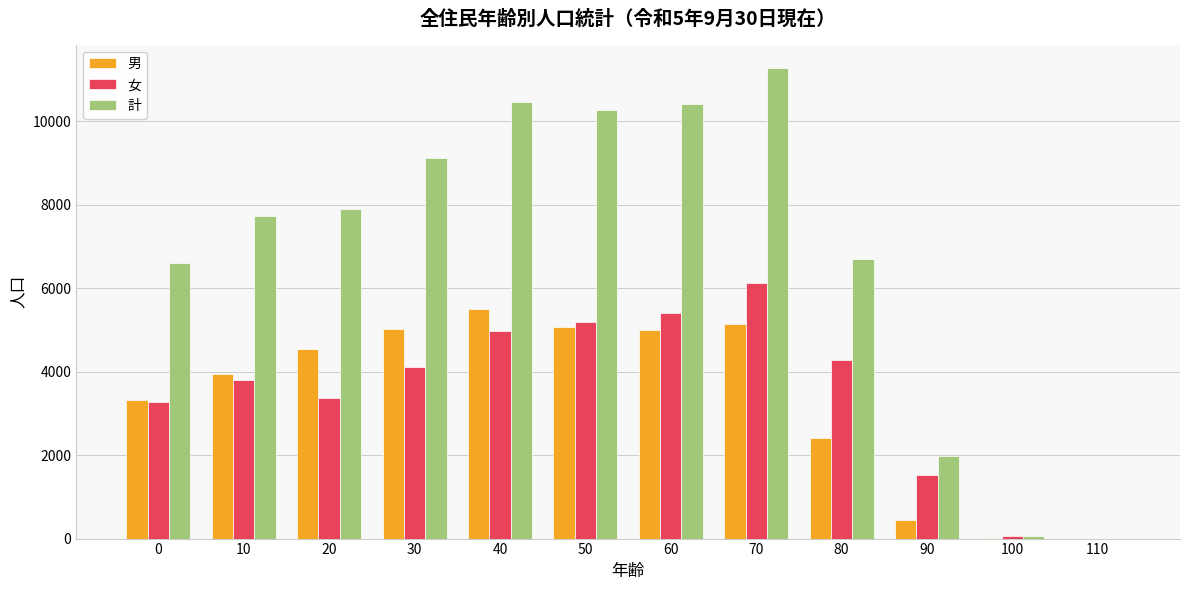

What is the sum of all 女 values?

42131